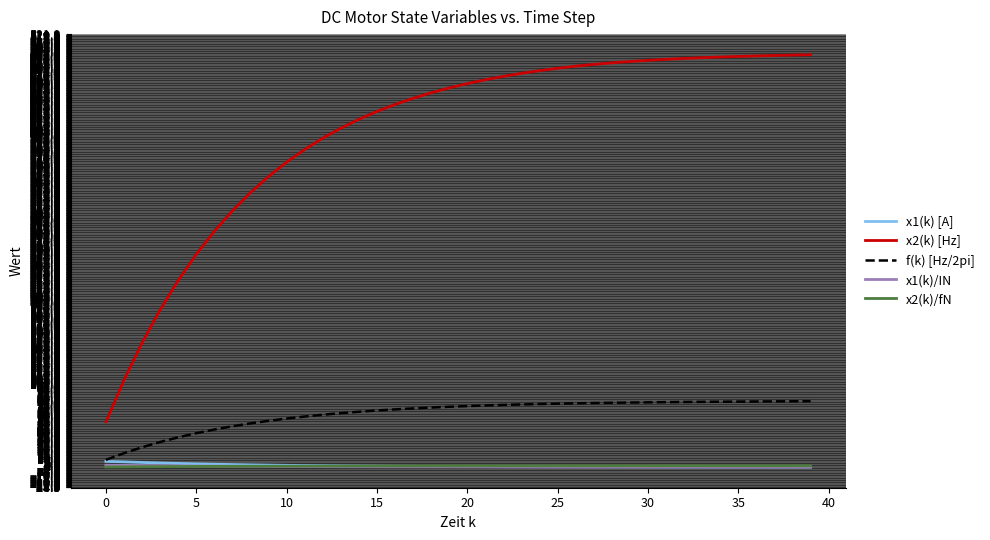

Which series has the widest spread of values?

x2(k) [Hz]